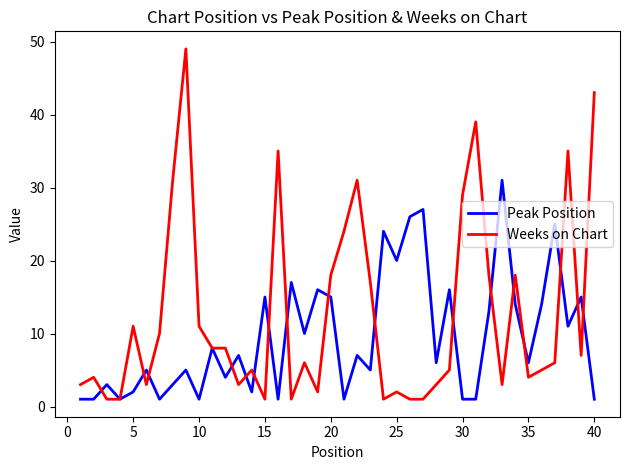

Which series has the widest spread of values?

Weeks on Chart